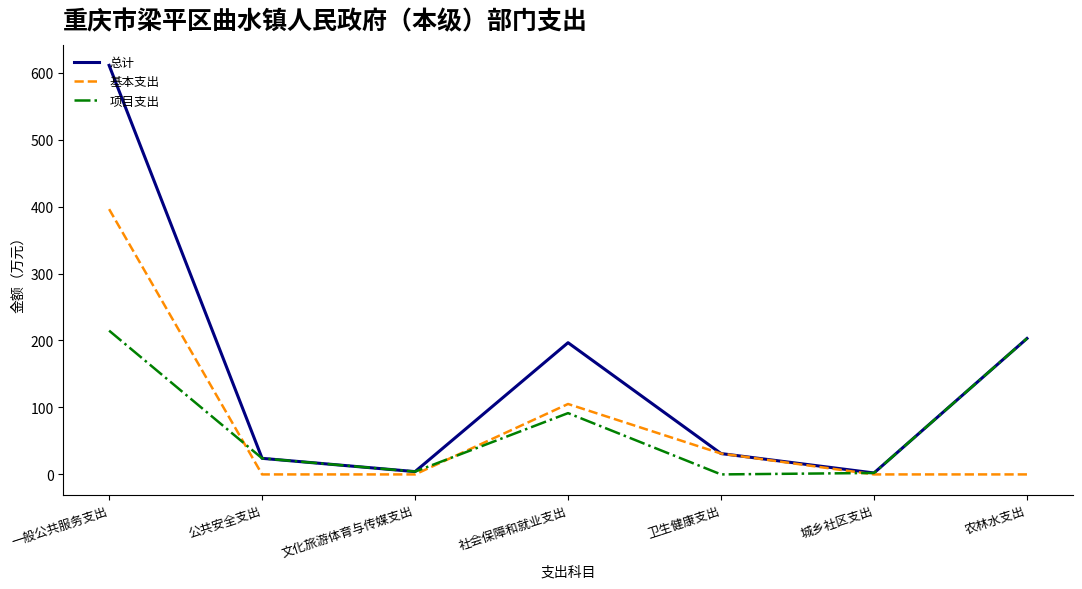

Does the chart have visible grid lines?

No